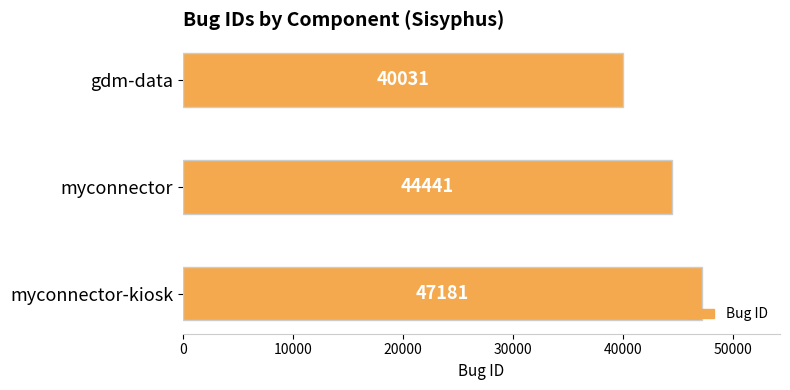

How many bars are there in total?

3